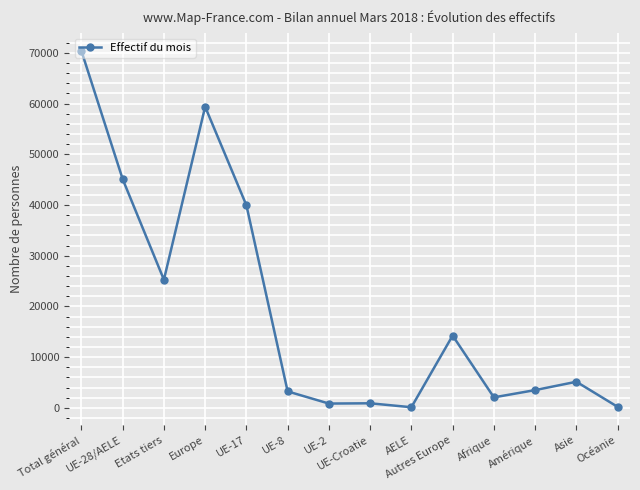

True or false: the data has more than 0 interior local peaks.

True